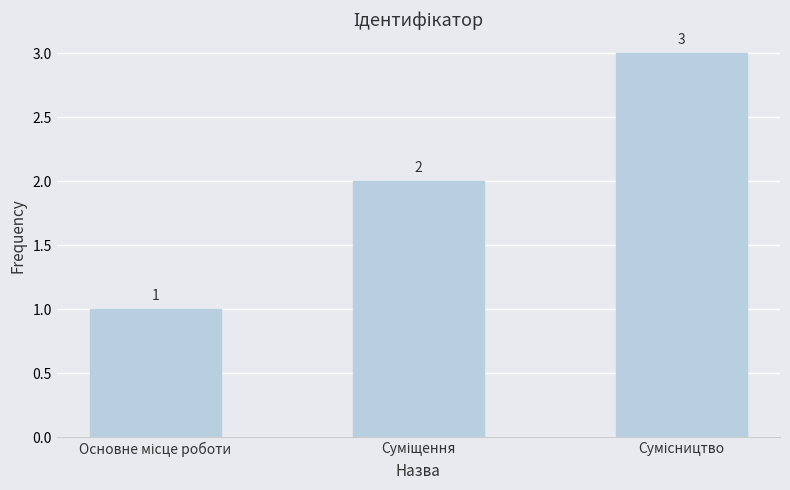

What is the maximum value shown in the chart?

3